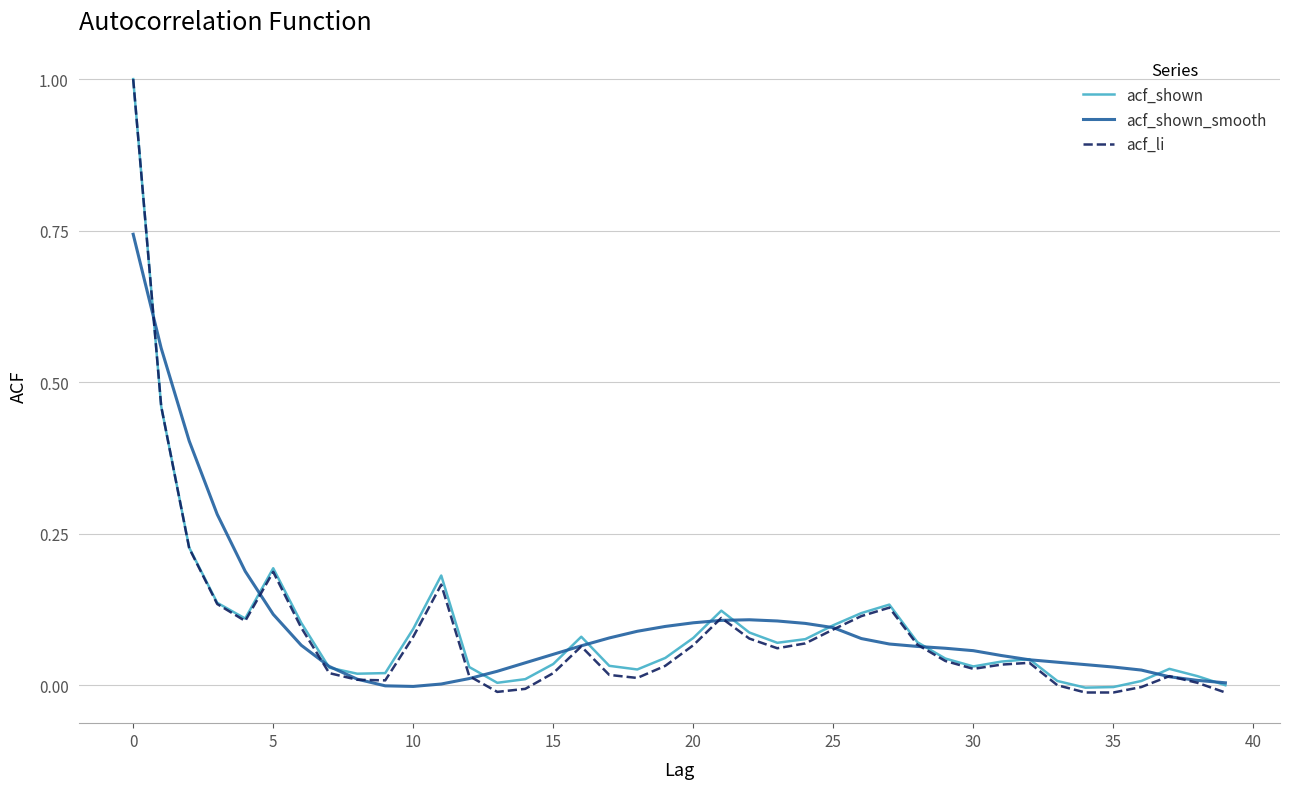

Which series has the largest range (max minus min)?

acf_li